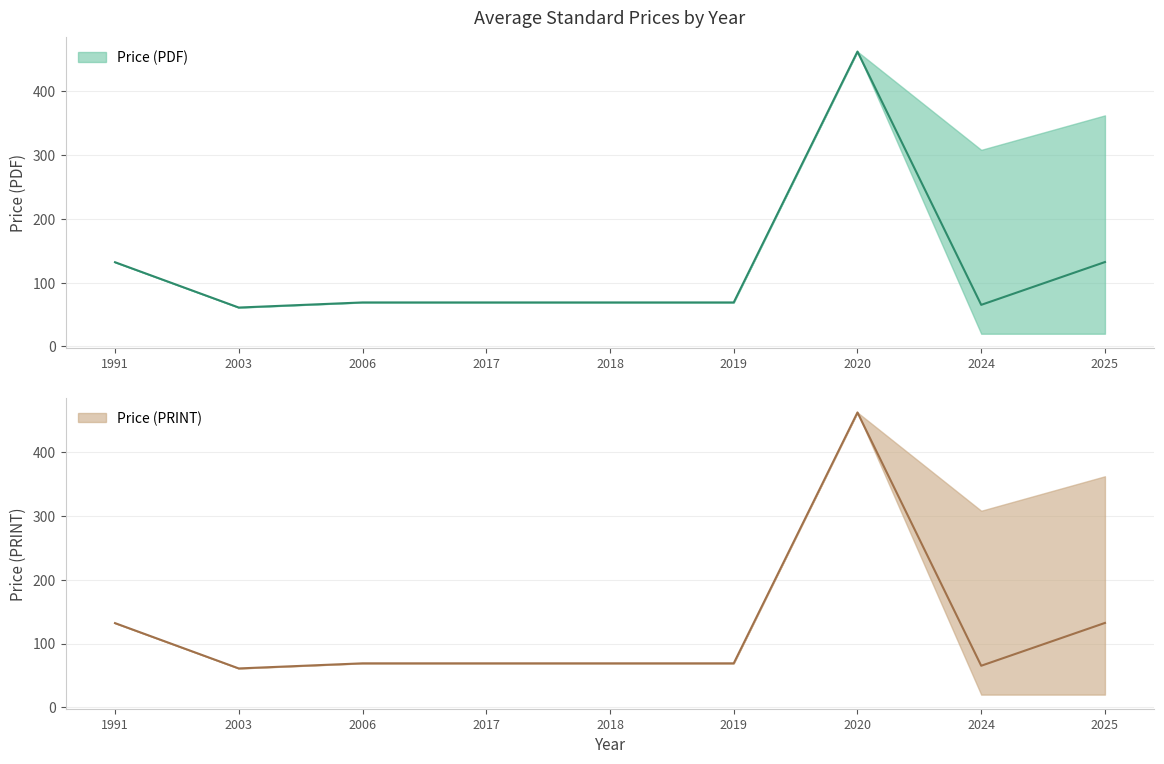

List the series in order of their peak value, lowest first.

Price (PDF), Price (PRINT)